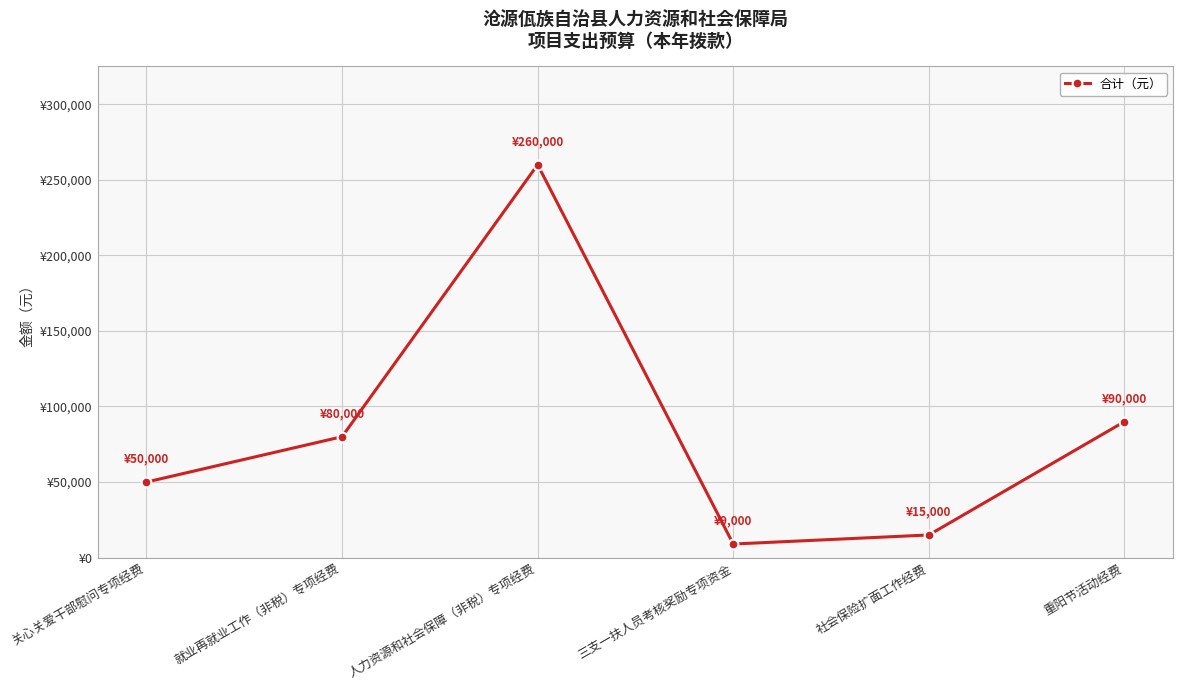

Does the chart have visible grid lines?

Yes